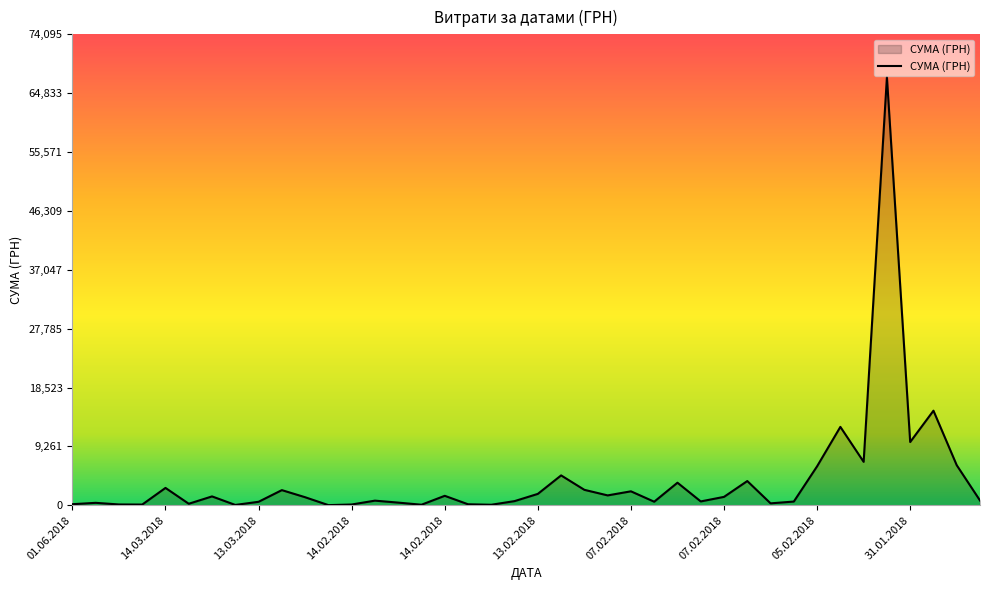

What is the sum of all values?

161391.6